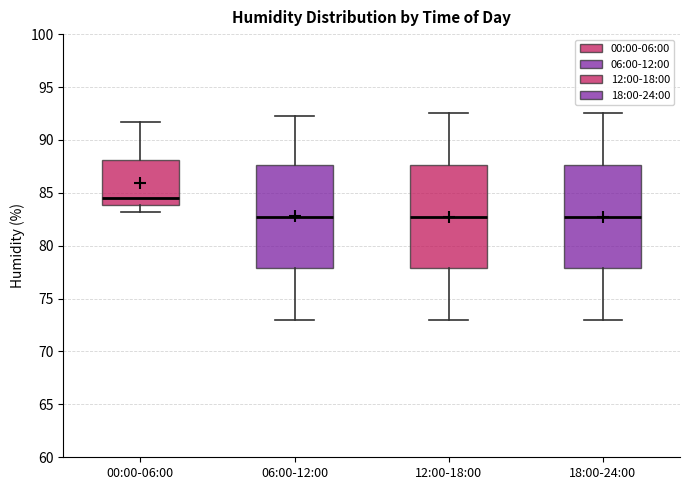

Reading left to right, read every box against the y-axis: the position of its median line, the range the box covers, and the ends of its whiskers. The values are not printed on the chart, so give them approximately, as read against the axis.

00:00-06:00: median 84.5, box 84.0 to 88.0, whiskers 83.0 to 91.5
06:00-12:00: median 83.0, box 78.0 to 87.5, whiskers 73.0 to 92.5
12:00-18:00: median 83.0, box 78.0 to 87.5, whiskers 73.0 to 92.5
18:00-24:00: median 83.0, box 78.0 to 87.5, whiskers 73.0 to 92.5